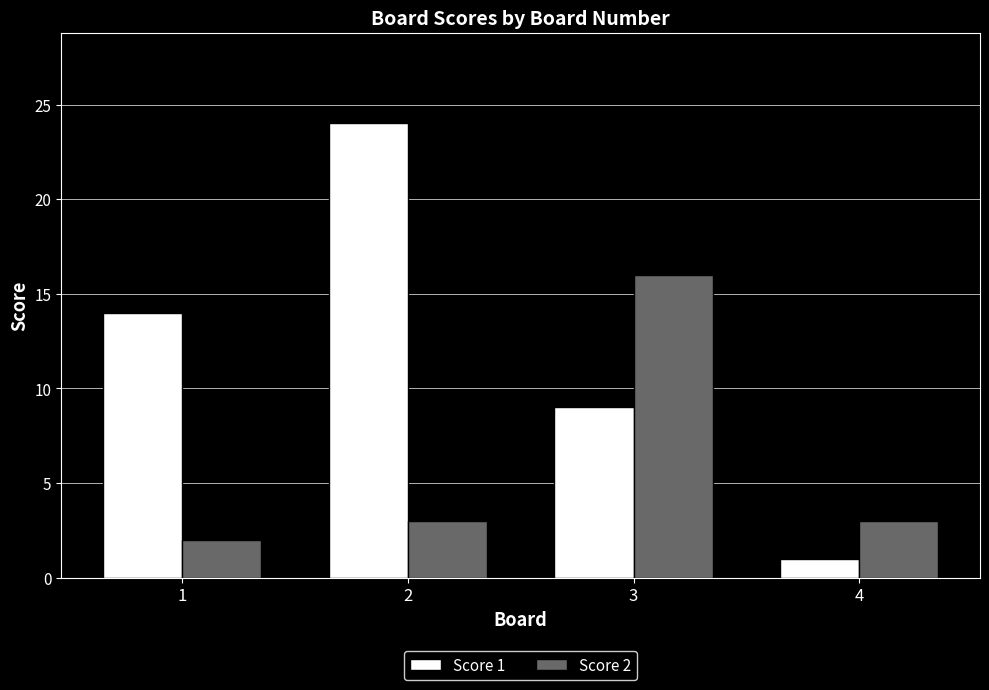

What is the average value of the Score 1 series?

12